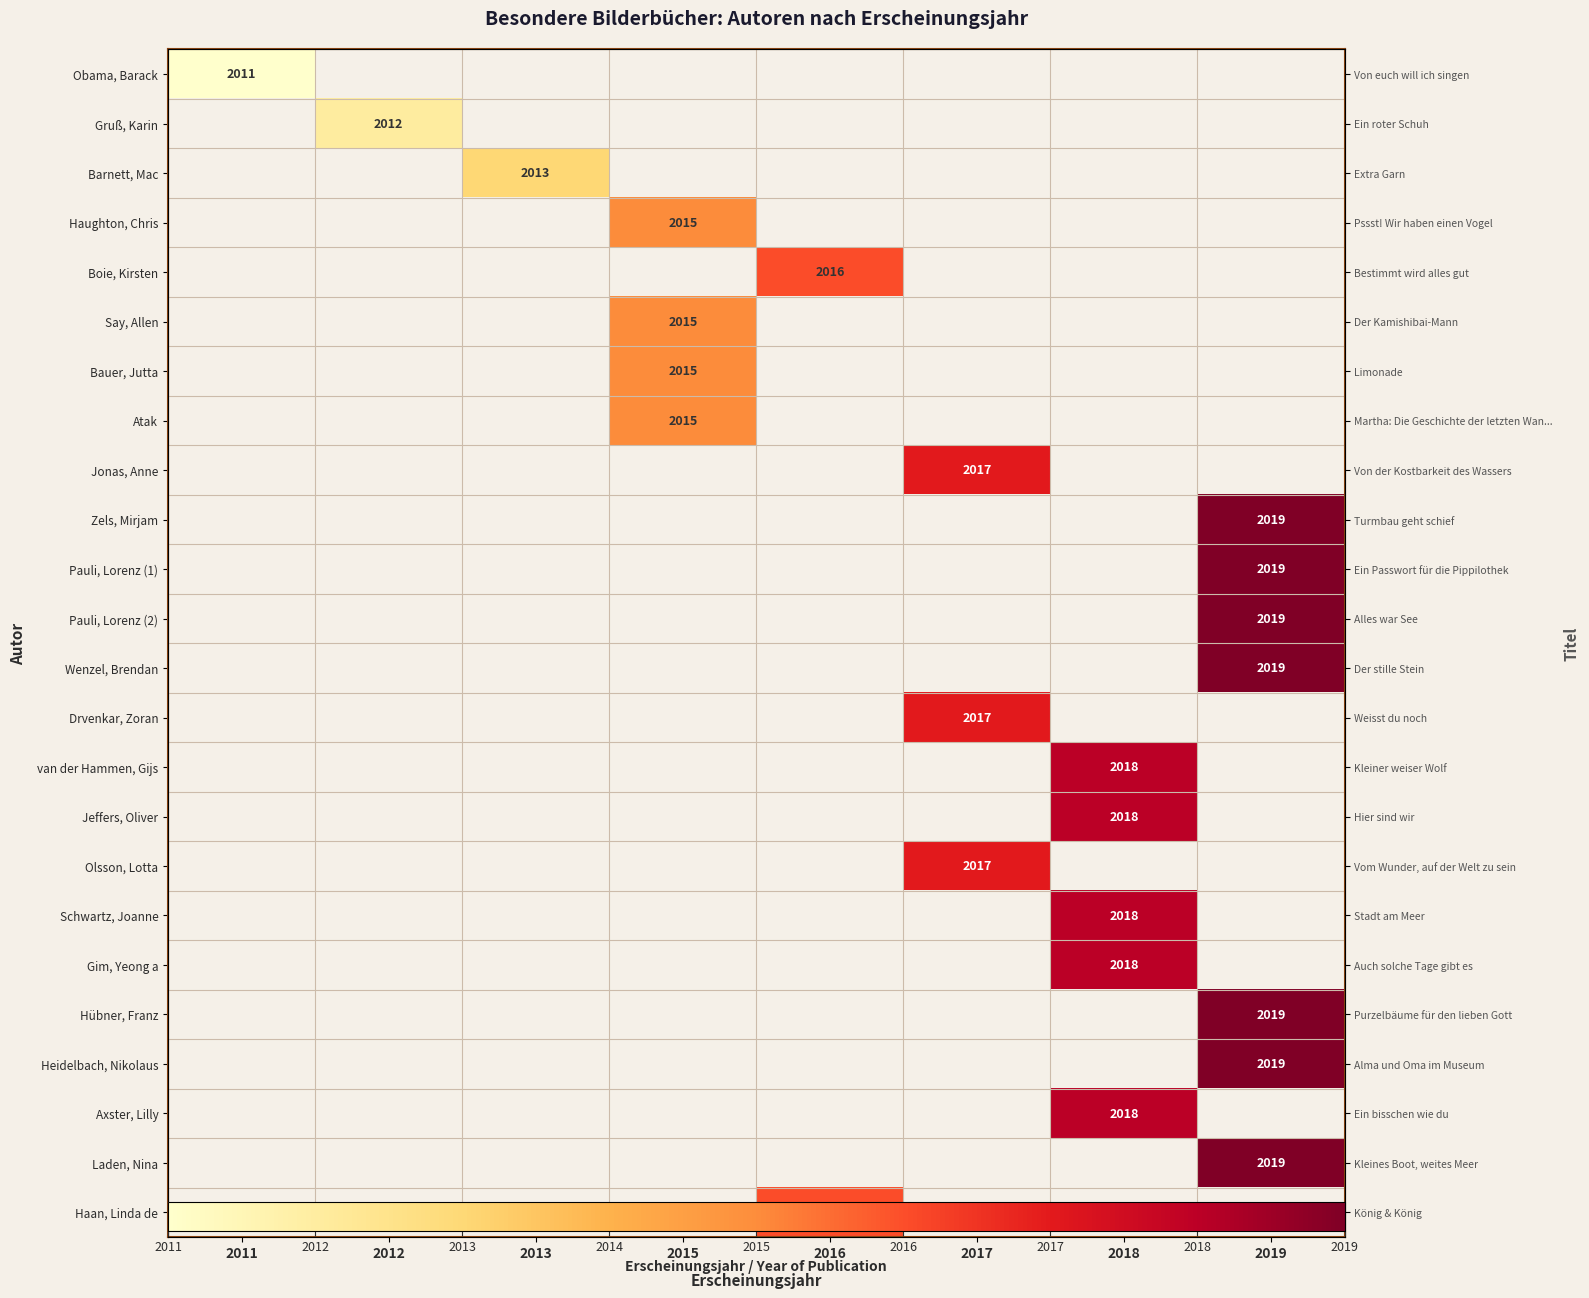

How many series are shown in this chart?

24